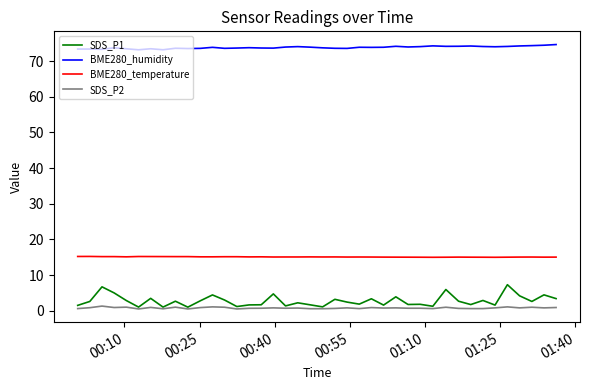

Which series has the largest total across all categories?

BME280_humidity